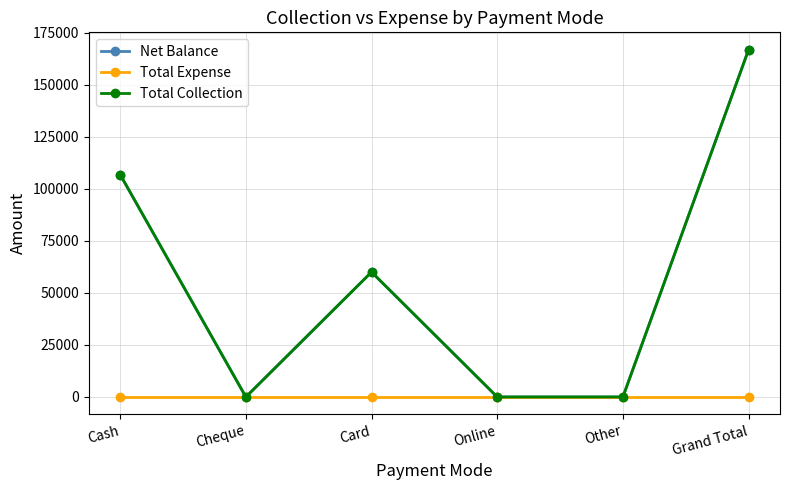

The value of Net Balance at Grand Total is 166795. True or false?

True